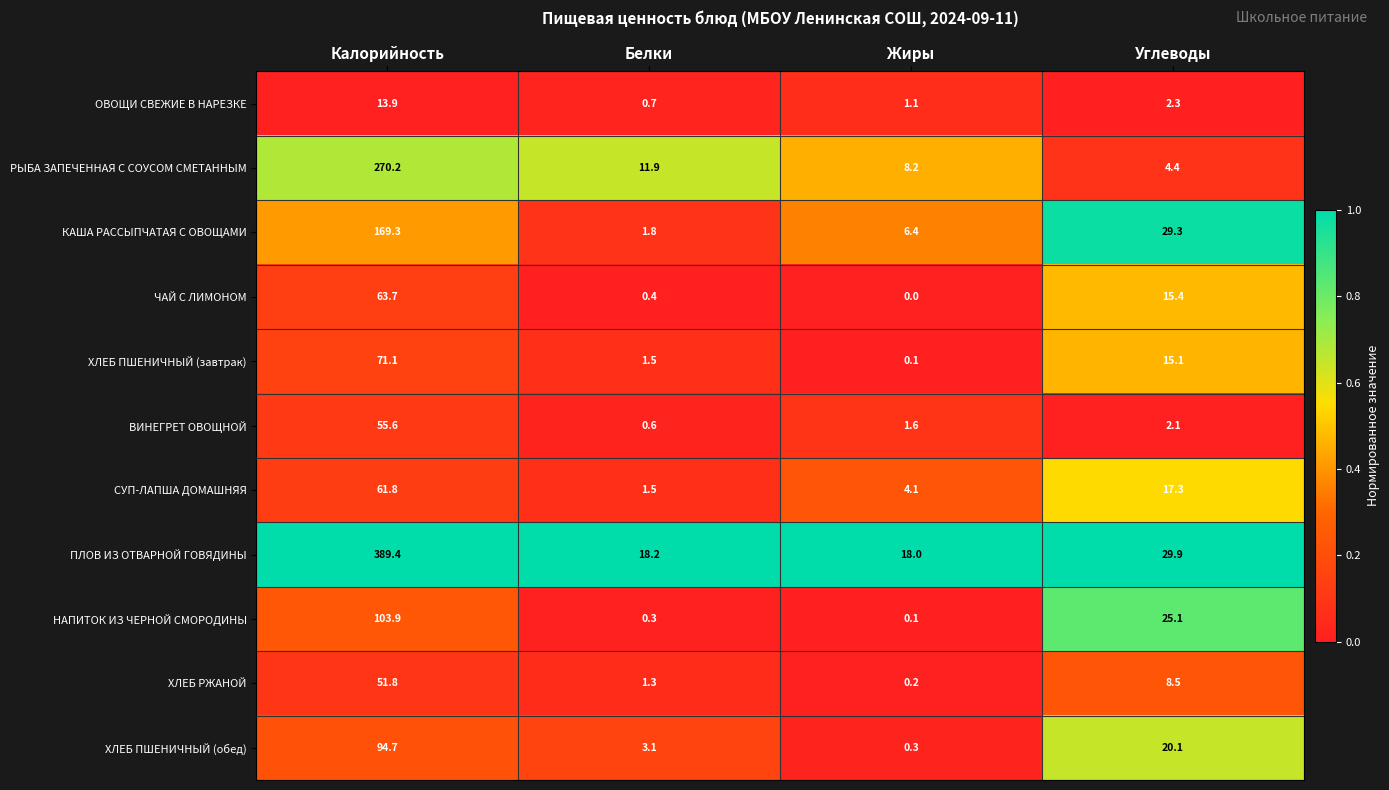

What is the difference between the maximum and second lowest values in the КАША РАССЫПЧАТАЯ С ОВОЩАМИ series?

162.9